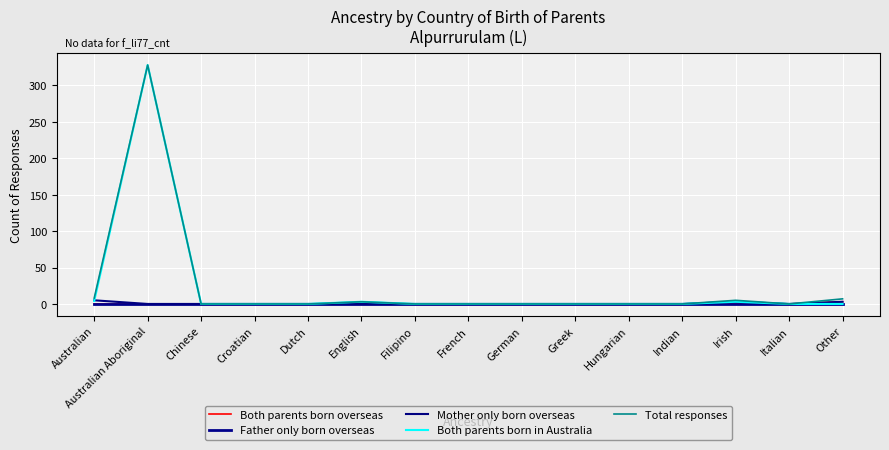

Reading left to right, extract all data points from this chart.

Both parents born overseas: Australian=0	Australian Aboriginal=0	Chinese=0	Croatian=0	Dutch=0	English=0	Filipino=0	French=0	German=0	Greek=0	Hungarian=0	Indian=0	Irish=0	Italian=0	Other=3
Father only born overseas: Australian=0	Australian Aboriginal=0	Chinese=0	Croatian=0	Dutch=0	English=0	Filipino=0	French=0	German=0	Greek=0	Hungarian=0	Indian=0	Irish=0	Italian=0	Other=0
Mother only born overseas: Australian=5	Australian Aboriginal=0	Chinese=0	Croatian=0	Dutch=0	English=0	Filipino=0	French=0	German=0	Greek=0	Hungarian=0	Indian=0	Irish=3	Italian=0	Other=3
Both parents born in Australia: Australian=4	Australian Aboriginal=328	Chinese=0	Croatian=0	Dutch=0	English=3	Filipino=0	French=0	German=0	Greek=0	Hungarian=0	Indian=0	Irish=3	Italian=0	Other=0
Total responses: Australian=8	Australian Aboriginal=328	Chinese=0	Croatian=0	Dutch=0	English=3	Filipino=0	French=0	German=0	Greek=0	Hungarian=0	Indian=0	Irish=5	Italian=0	Other=7